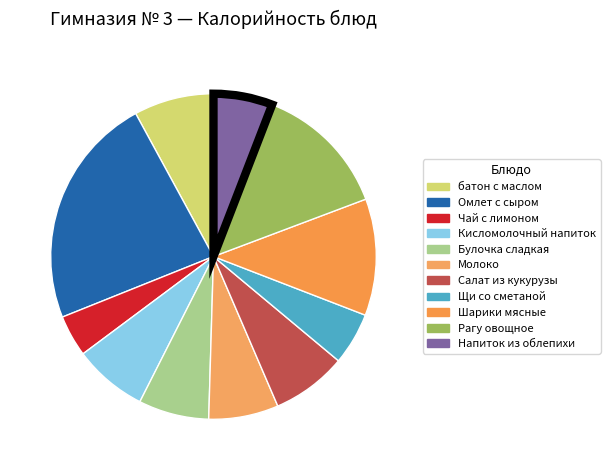

What is the change in value from батон с маслом to Рагу овощное?

+82